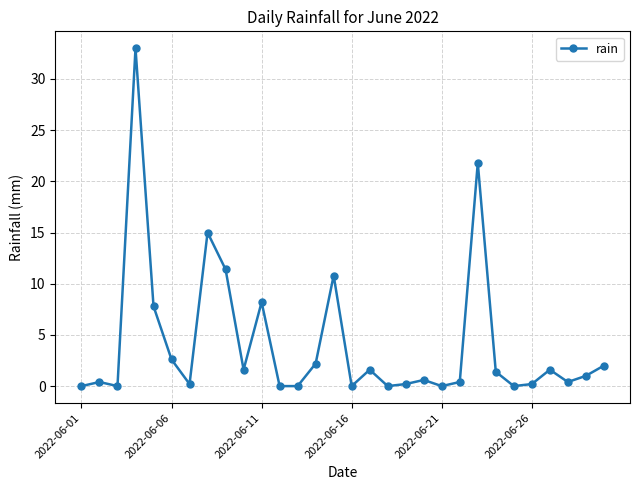

Reading left to right, transcribe all the data shown in this chart.

0.0	0.4	0.0	33.0	7.8	2.6	0.2	15.0	11.4	1.6	8.2	0.0	0.0	2.2	10.8	0.0	1.6	0.0	0.2	0.6	0.0	0.4	21.8	1.4	0.0	0.2	1.6	0.4	1.0	2.0